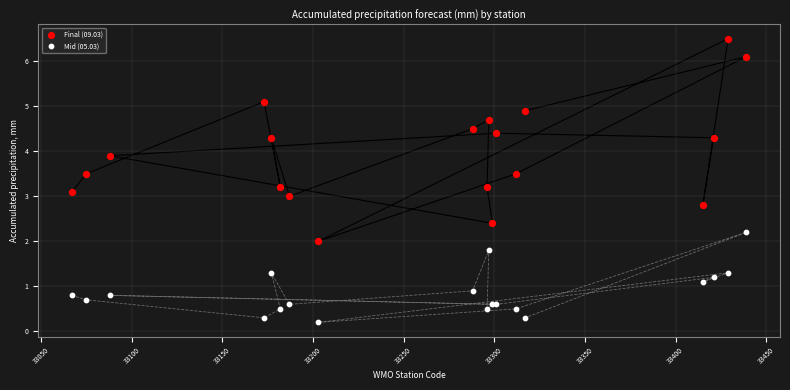

Which series reaches the minimum Y coordinate?

Mid (05.03)